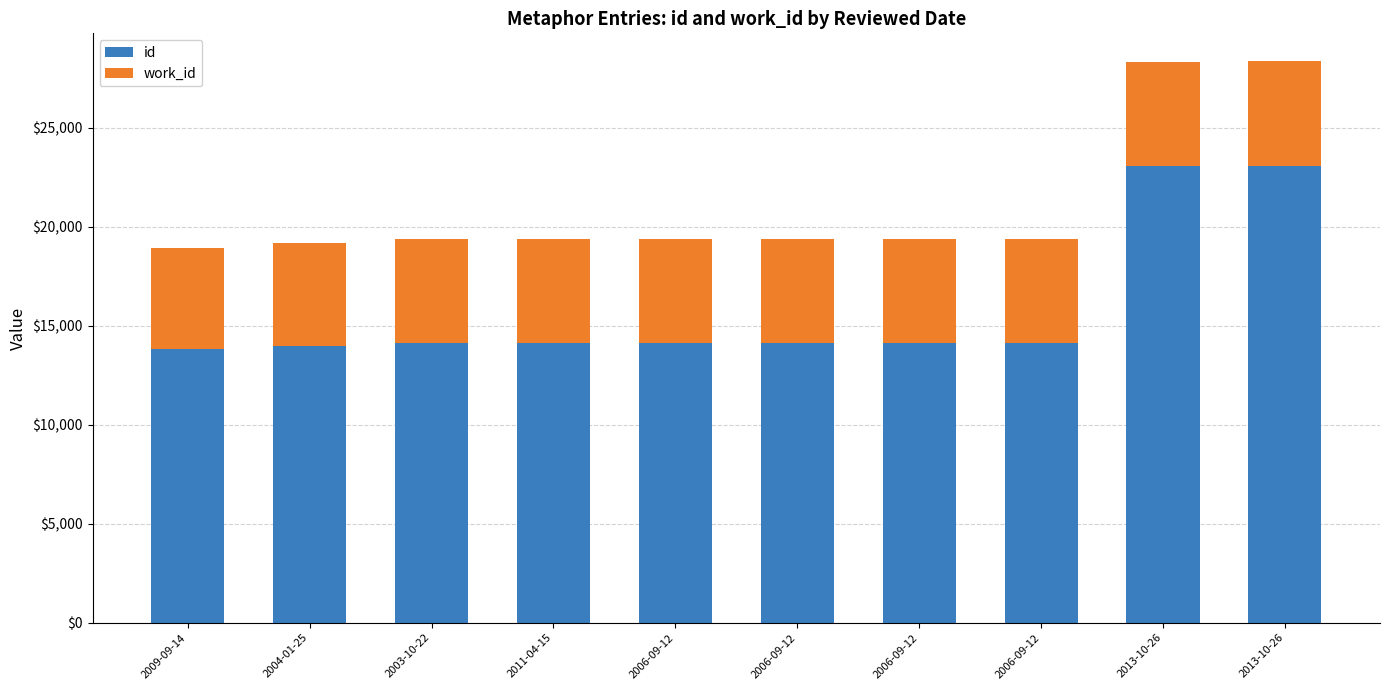

How many bars are there in total?

10